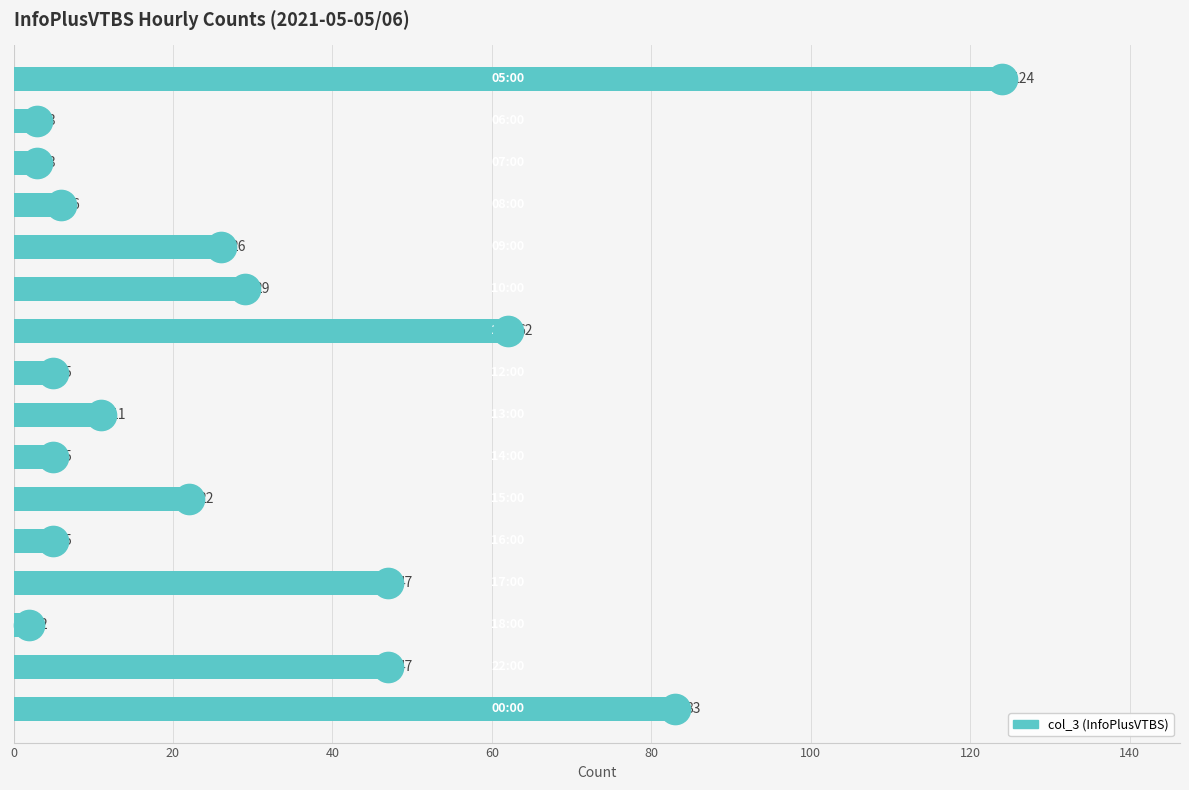

What is the greatest value displayed?

124